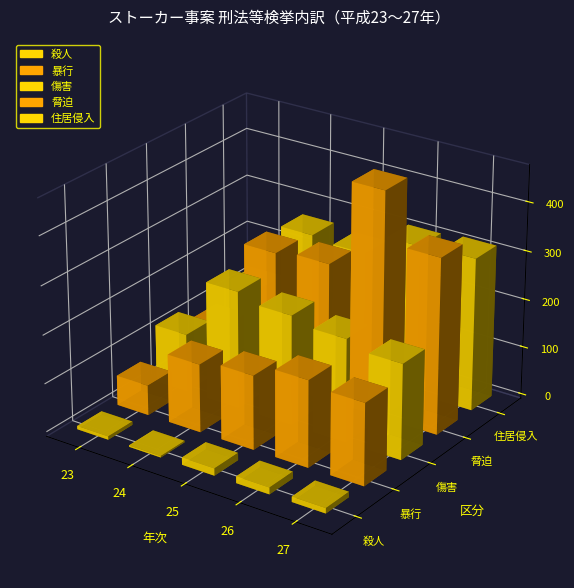

What is the minimum value for 暴行?

62